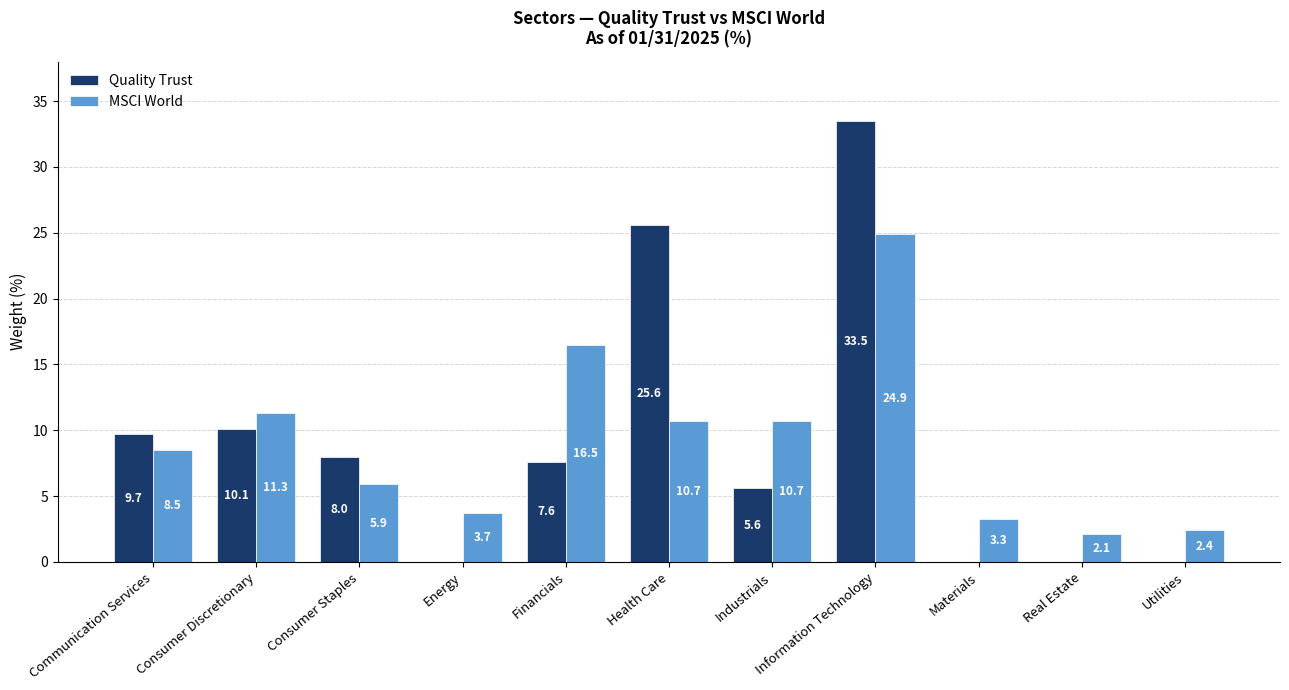

At which label is Quality Trust closest to 16?

Consumer Discretionary